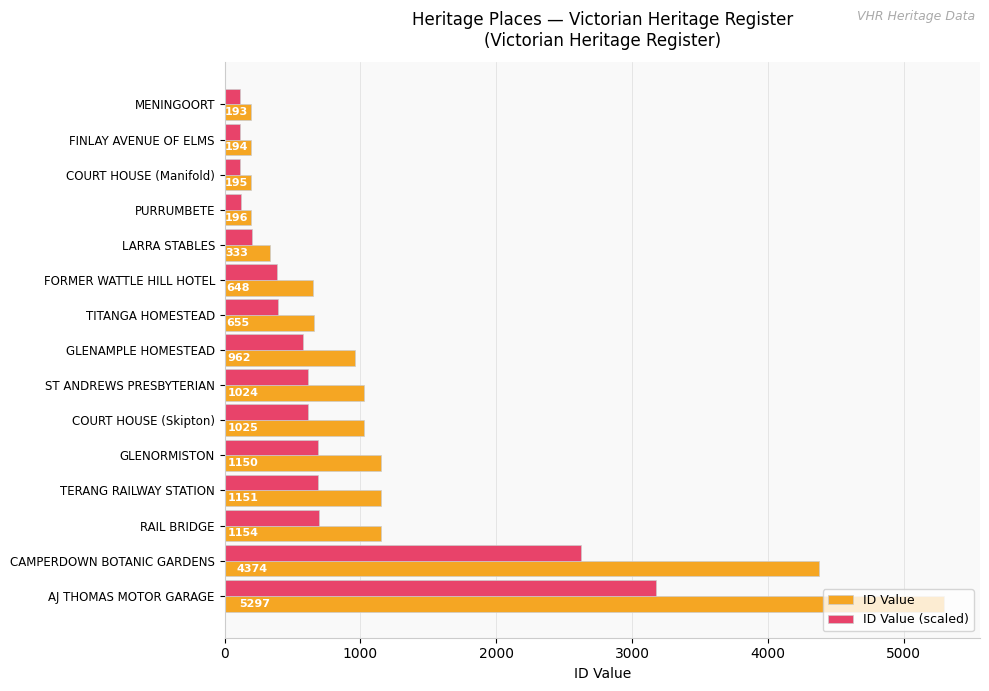

Which label corresponds to the largest value in the chart?

AJ THOMAS MOTOR GARAGE